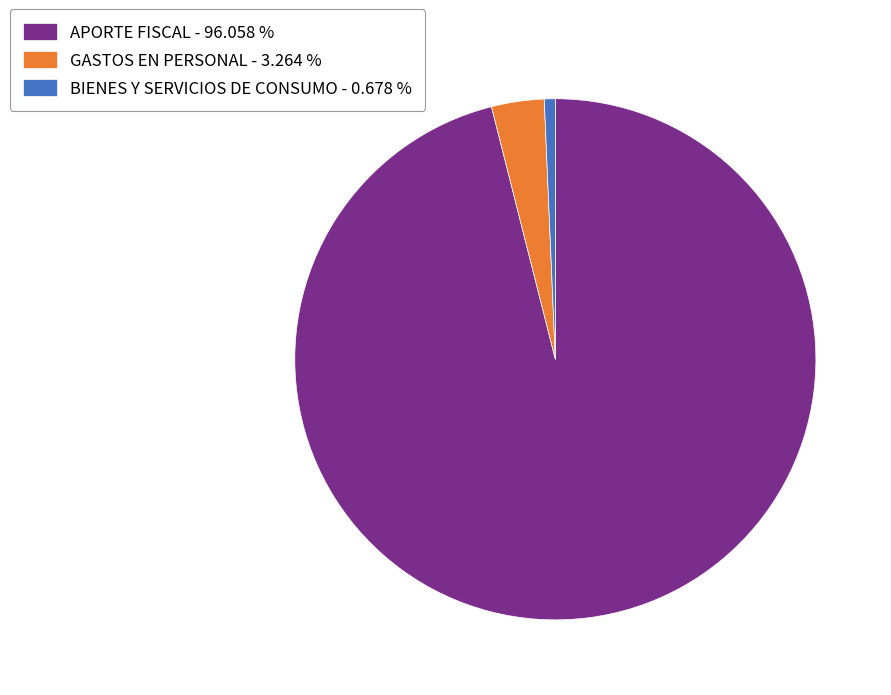

Between BIENES Y SERVICIOS DE CONSUMO - 0.678 % and APORTE FISCAL - 96.058 %, which is larger?

APORTE FISCAL - 96.058 %